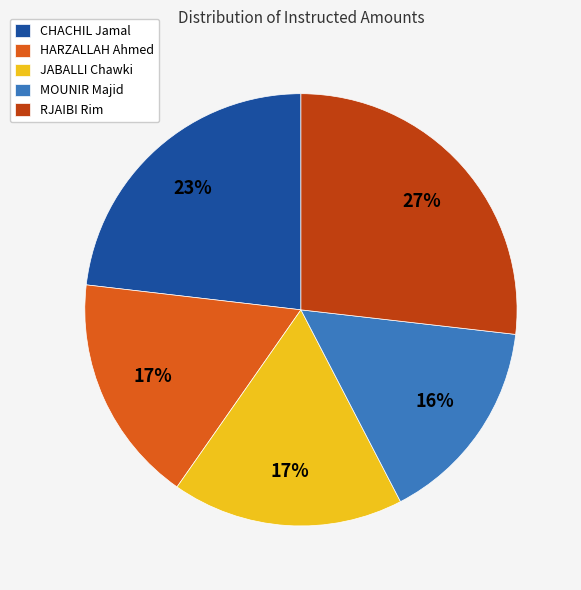

How many segments does this pie chart have?

5